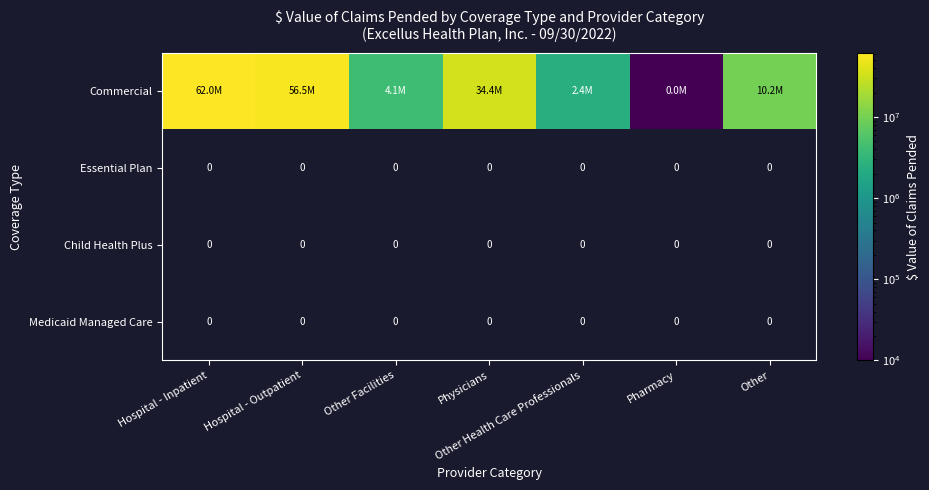

What is the maximum value shown in the chart?

61991606.3